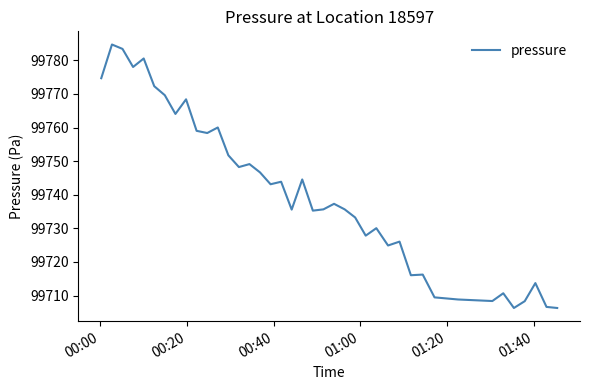

What is the smallest value displayed?

99706.3